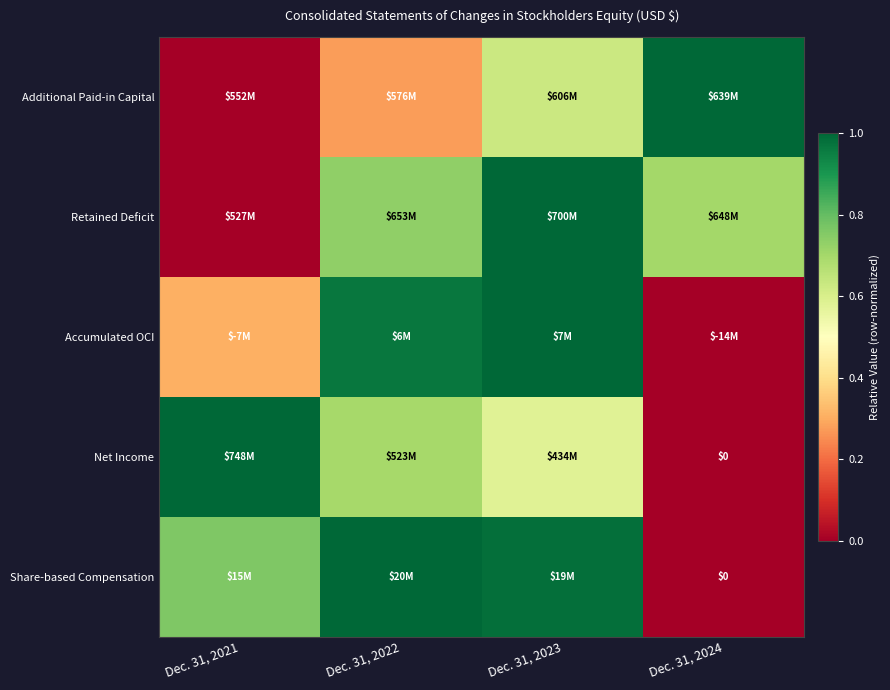

Which category has the lowest value in the Share-based Compensation series?

Dec. 31, 2024